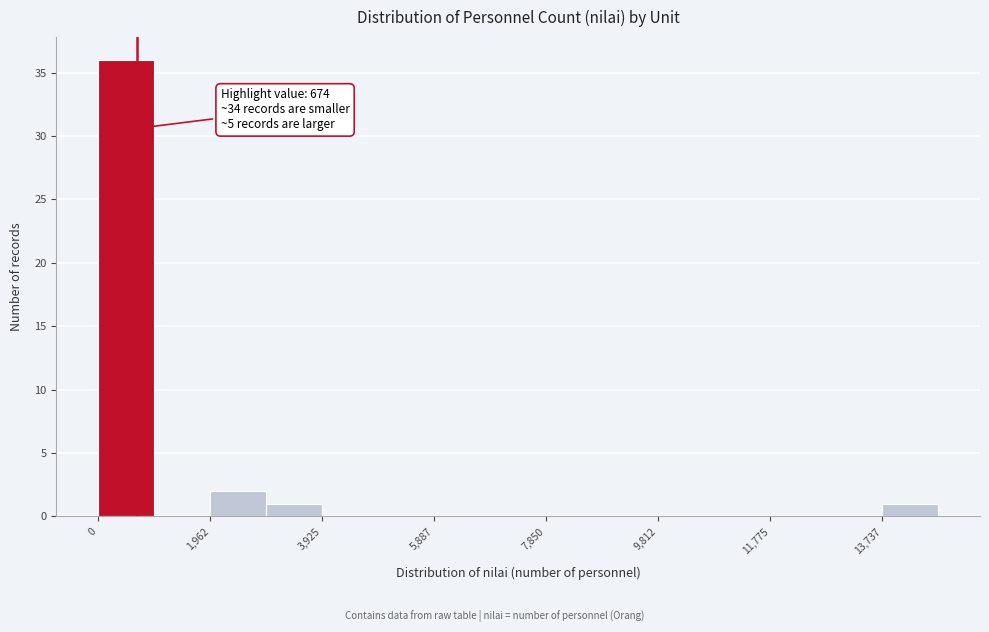

Which range on the x-axis has the tallest bar?

0 to 1000